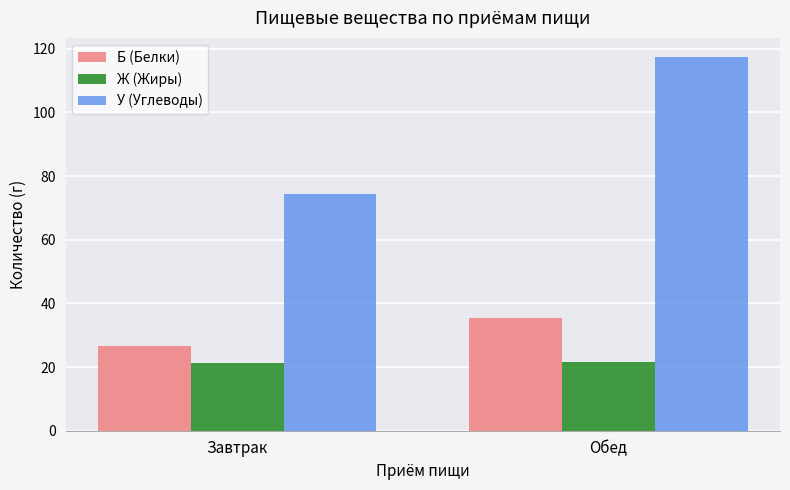

The value of У (Углеводы) at Обед is 188.5. True or false?

False